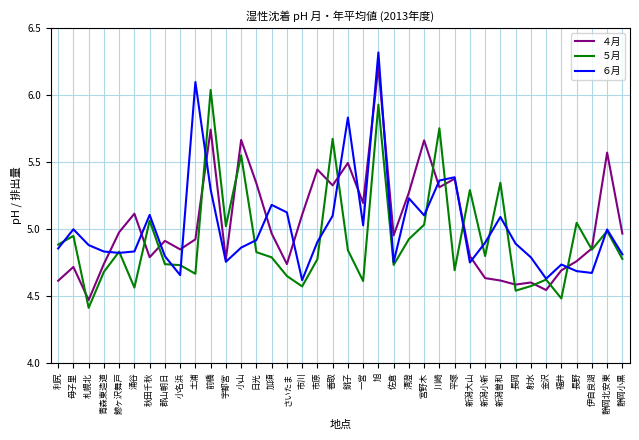

What are all the series names shown in the legend?

４月, ５月, ６月